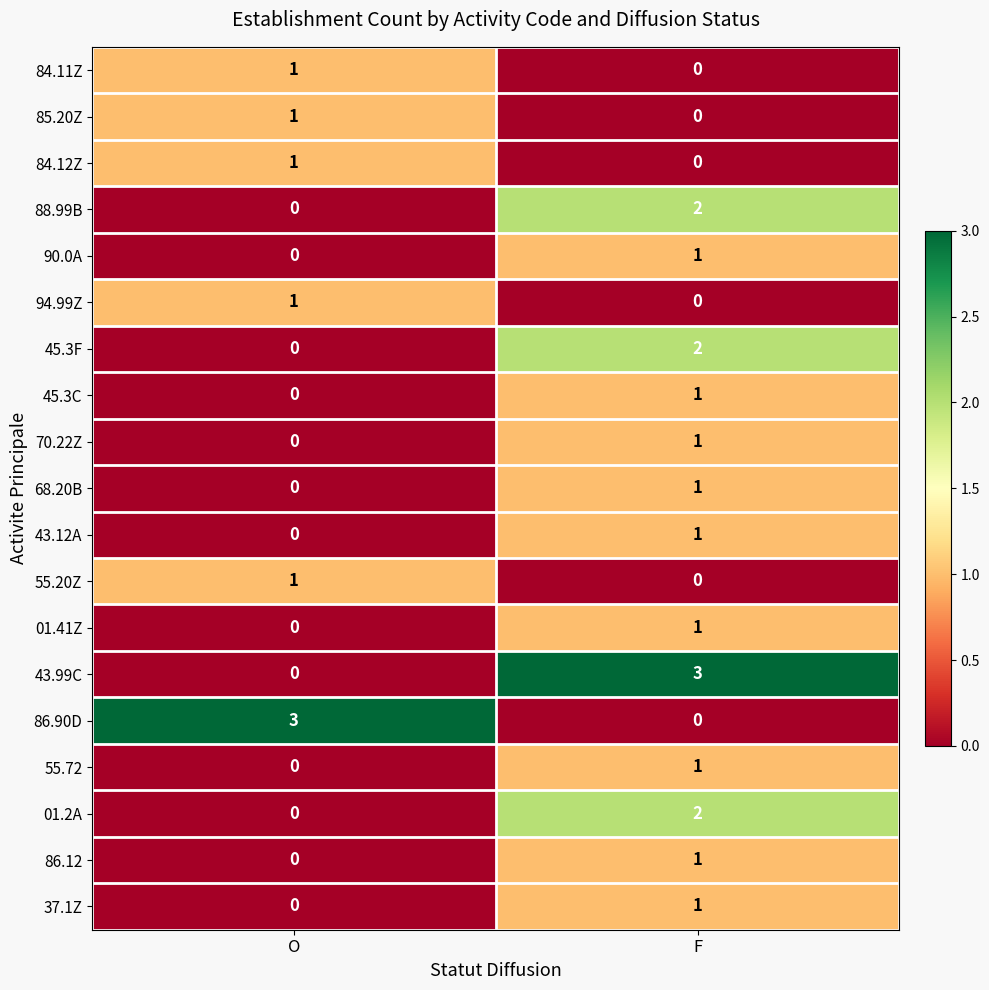

What is the spread (max minus min) of values at F?

3